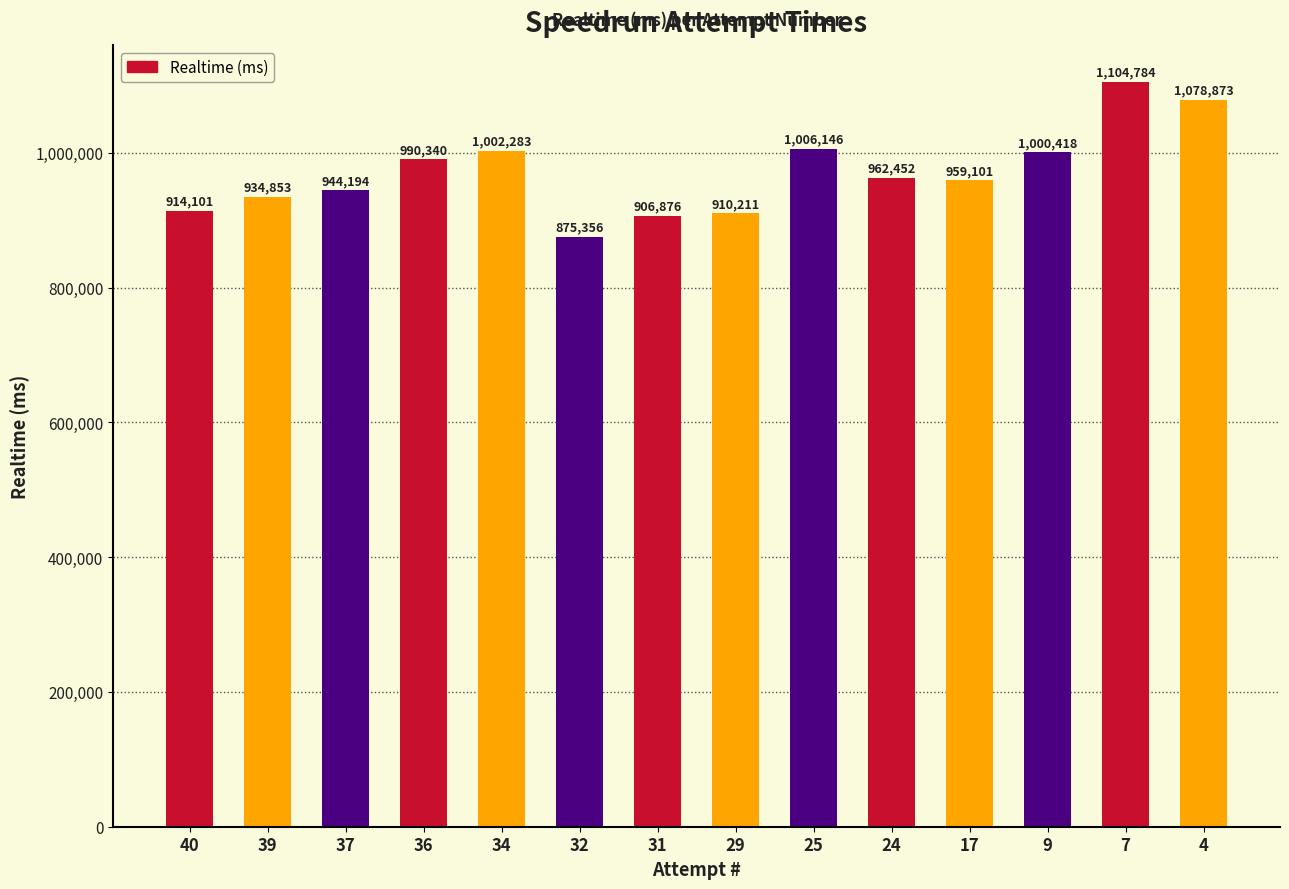

What value does the data have at 7, to the nearest 100?

1104800